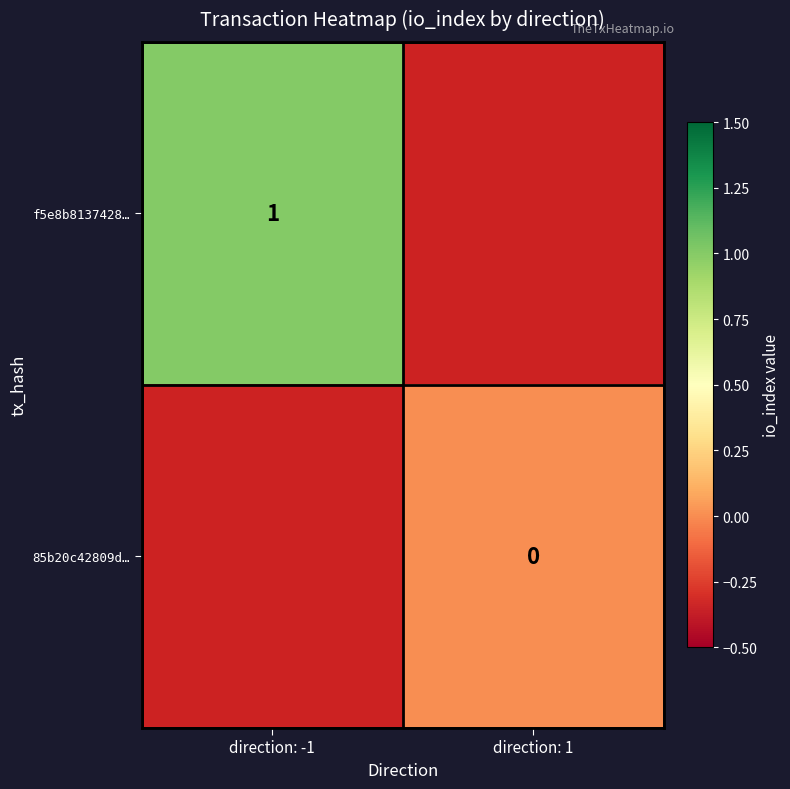

Is it true that f5e8b8137428… equals 1 at direction: -1?

True